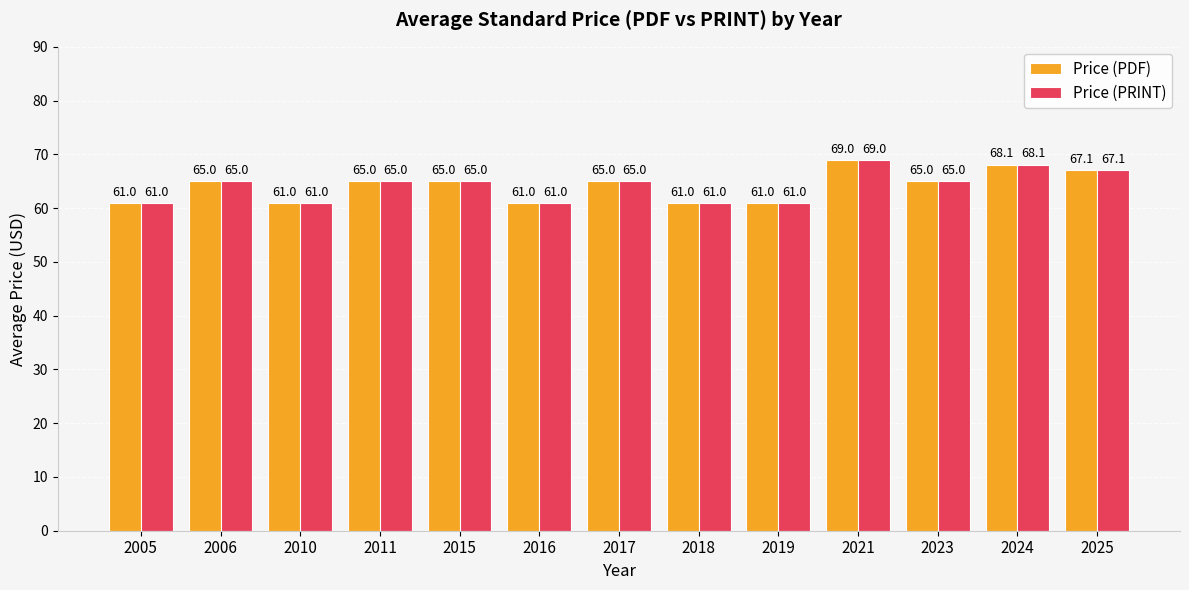

Does the chart contain stacked bars?

No